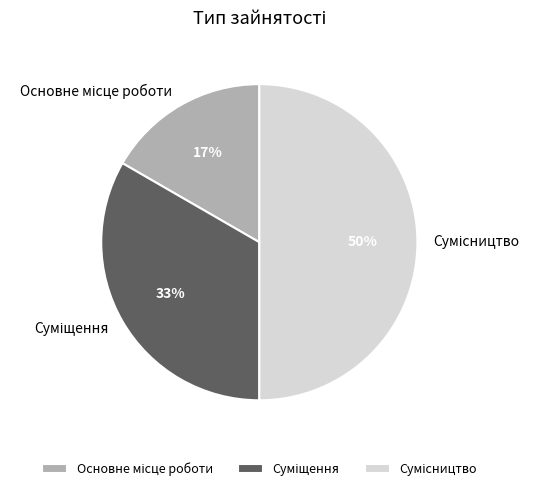

To the nearest percent, what is the average slice percentage?

33%